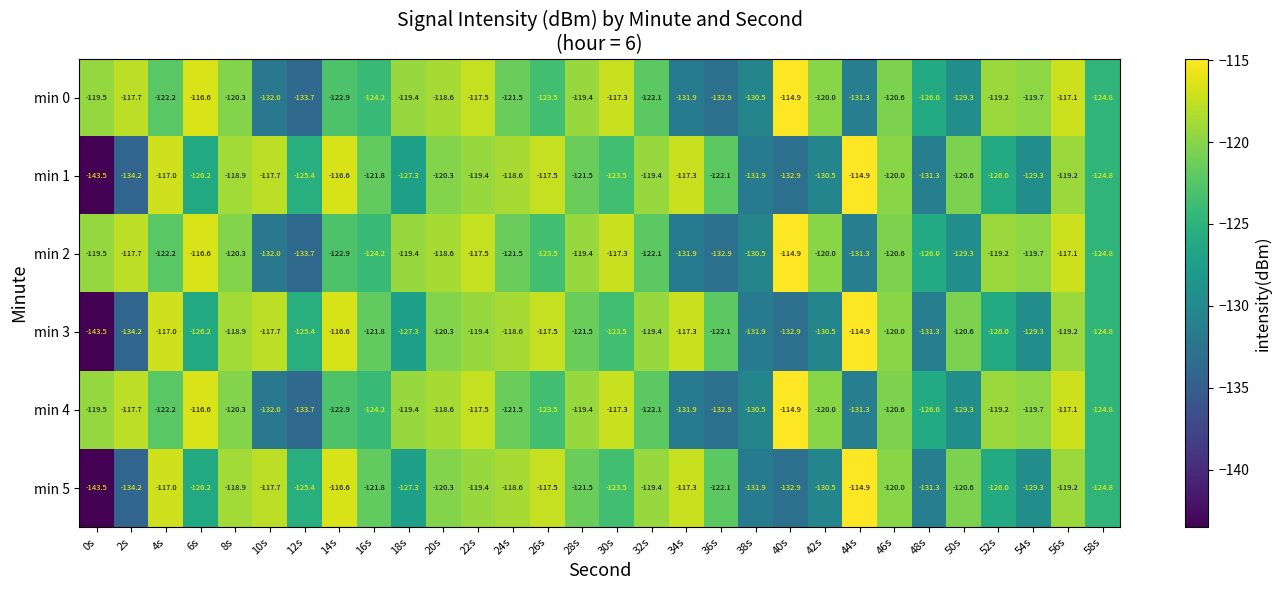

The min 4 series shows -119.4 at 18s. True or false?

True